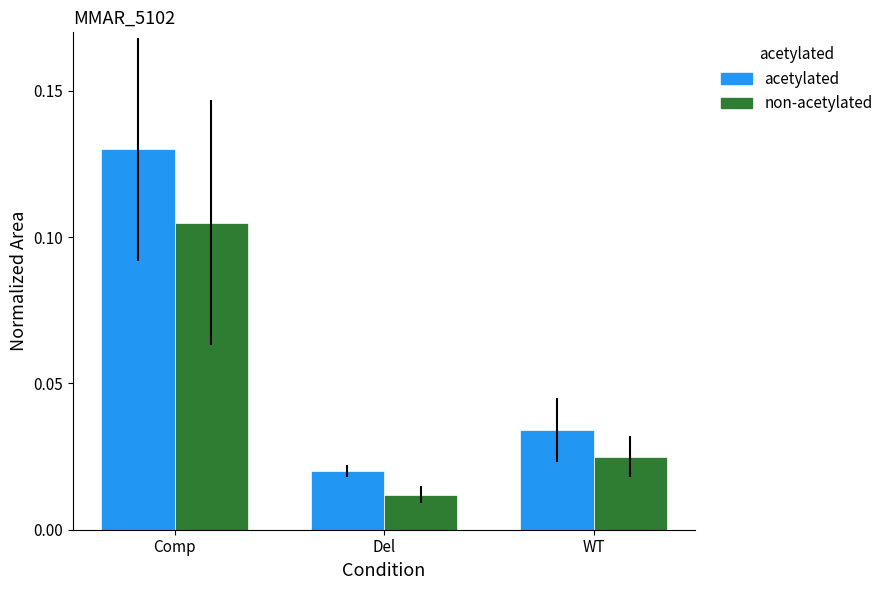

At which label does acetylated reach its peak?

Comp